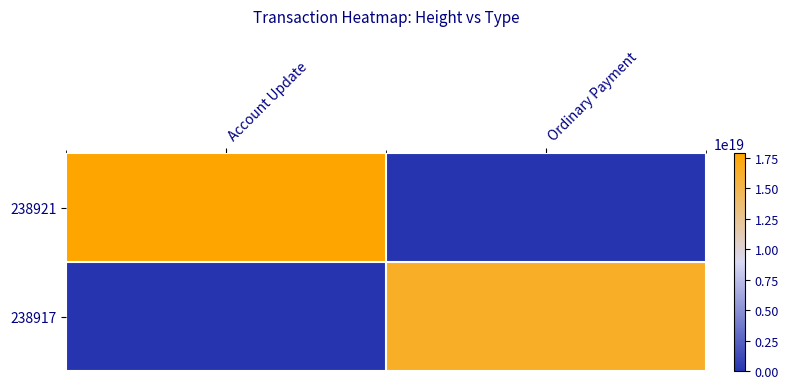

Reading left to right, extract all data points from this chart.

238921: Account Update=17878711956041031680	Ordinary Payment=0
238917: Account Update=0	Ordinary Payment=16408965461547282432